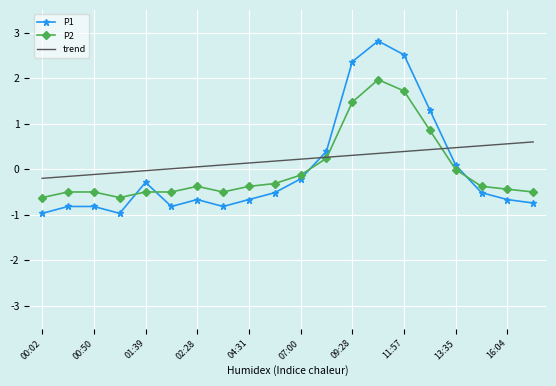

What is the minimum value shown in the chart?

-1.0